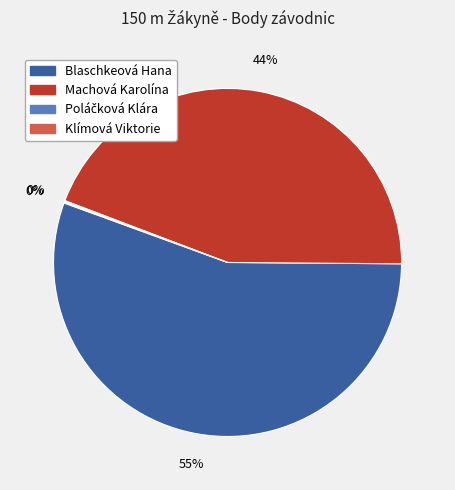

To the nearest percent, what is the combined percentage of Machová Karolína and Blaschkeová Hana?

100%